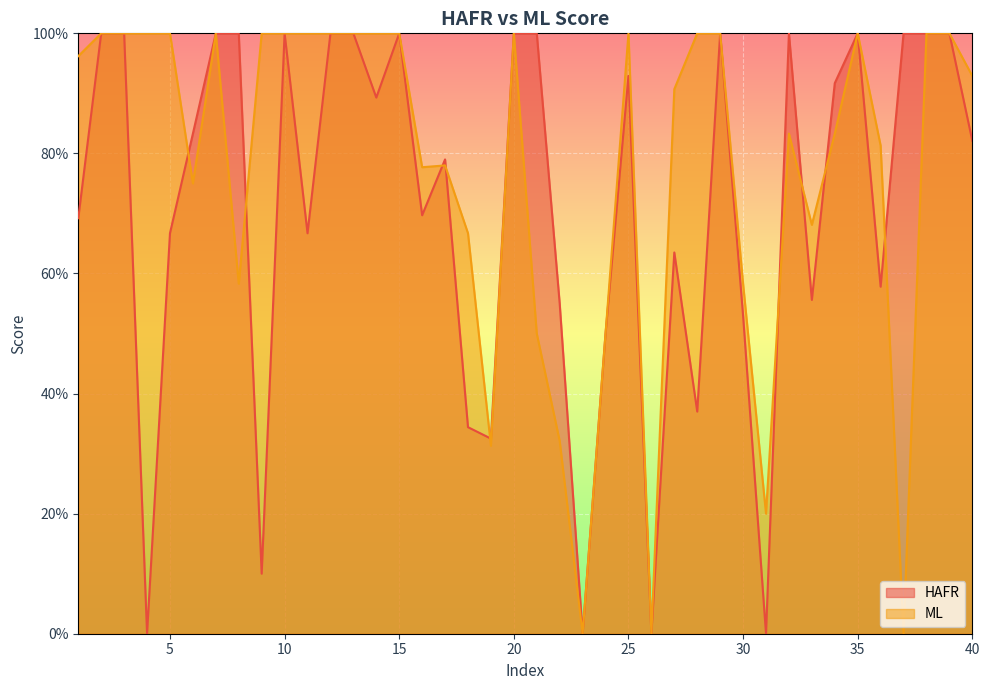

Reading left to right, list all the values displayed in this chart.

HAFR: 0.7	1.0	1.0	0.0	0.7	0.8	1.0	1.0	0.1	1.0	0.7	1.0	1.0	0.9	1.0	0.7	0.8	0.3	0.3	1.0	1.0	0.6	0.0	0.5	0.9	0.0	0.6	0.4	1.0	0.5	0.0	1.0	0.6	0.9	1.0	0.6	1.0	1.0	1.0	0.8
ML: 1.0	1.0	1.0	1.0	1.0	0.8	1.0	0.6	1.0	1.0	1.0	1.0	1.0	1.0	1.0	0.8	0.8	0.7	0.3	1.0	0.5	0.3	0.0	0.5	1.0	0.0	0.9	1.0	1.0	0.6	0.2	0.8	0.7	0.8	1.0	0.8	0.0	1.0	1.0	0.9